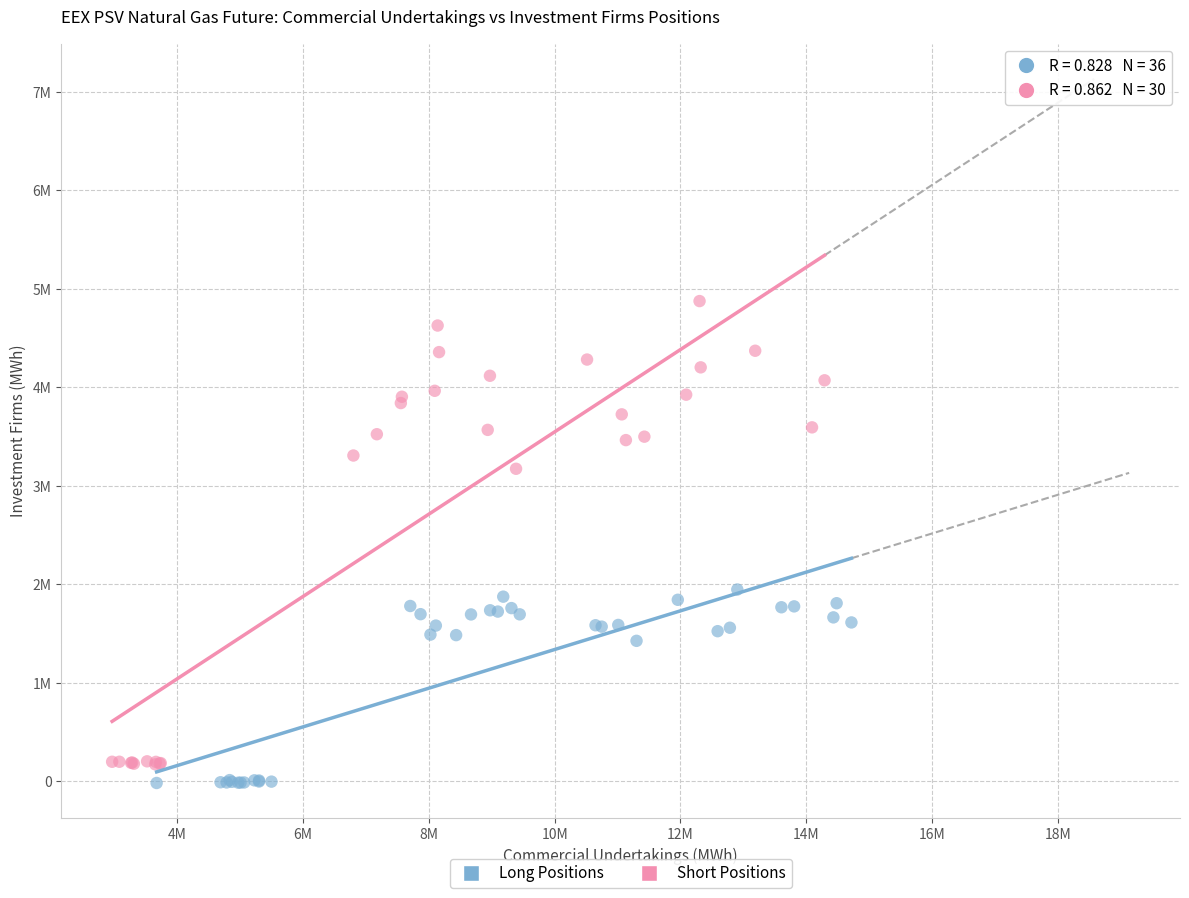

Which series reaches the minimum Y coordinate?

Long Positions